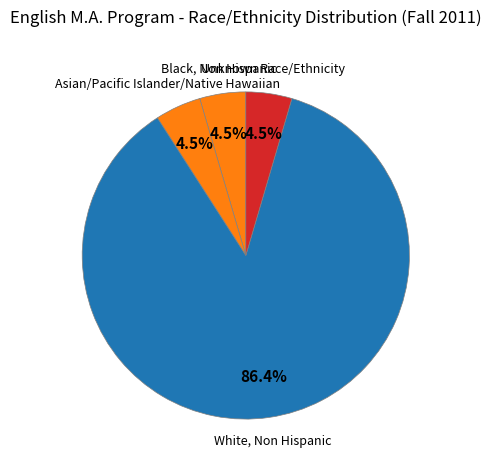

What portion of the pie excludes Black, Non Hispanic?

95.5%